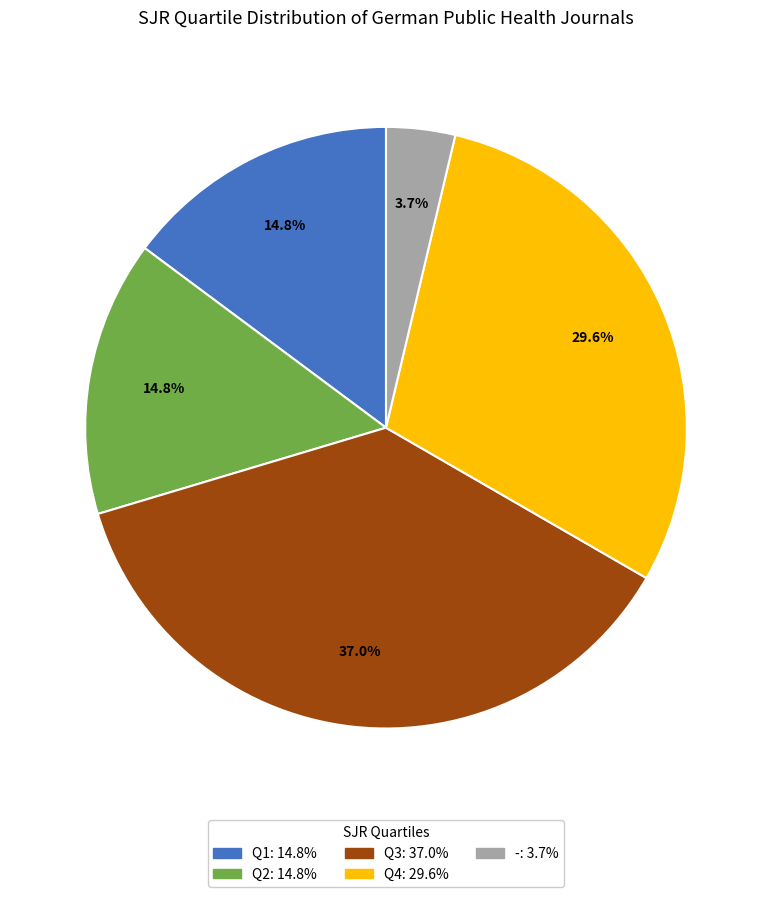

Does Q1 represent more than half of the total?

No